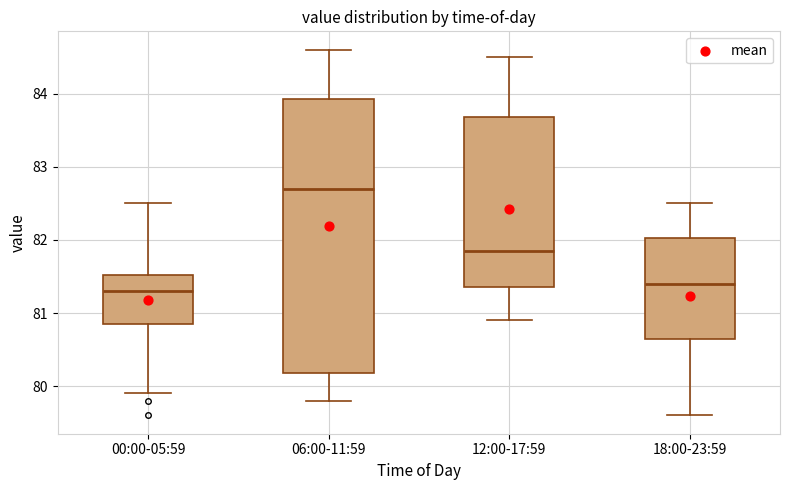

Reading left to right, transcribe this box plot: for each box, give where its median line is, the range the box spans, and where its two whiskers end, as read against the y-axis. The values are not printed on the chart, so give them approximately, as read against the axis.

00:00-05:59: median 81.3, box 80.9 to 81.5, whiskers 79.9 to 82.5
06:00-11:59: median 82.7, box 80.2 to 83.9, whiskers 79.8 to 84.6
12:00-17:59: median 81.9, box 81.4 to 83.7, whiskers 80.9 to 84.5
18:00-23:59: median 81.4, box 80.7 to 82.0, whiskers 79.6 to 82.5